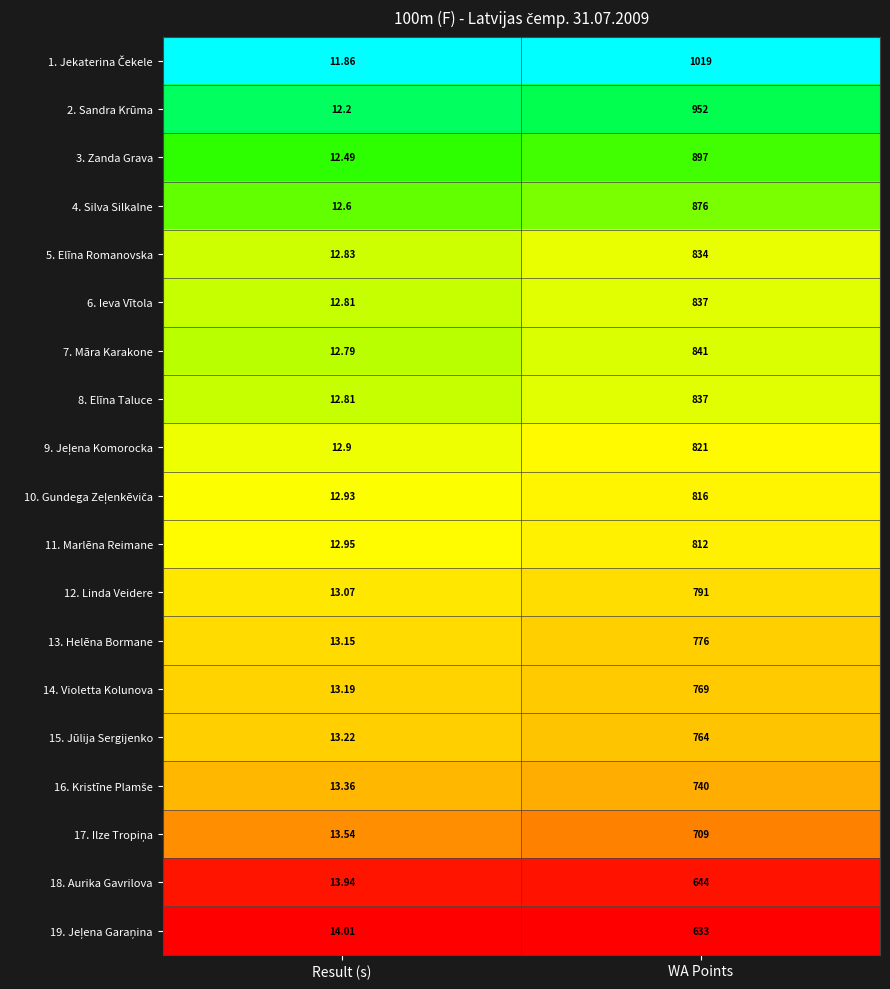

Where is 2. Sandra Krūma nearest to the value 482?

Result (s)